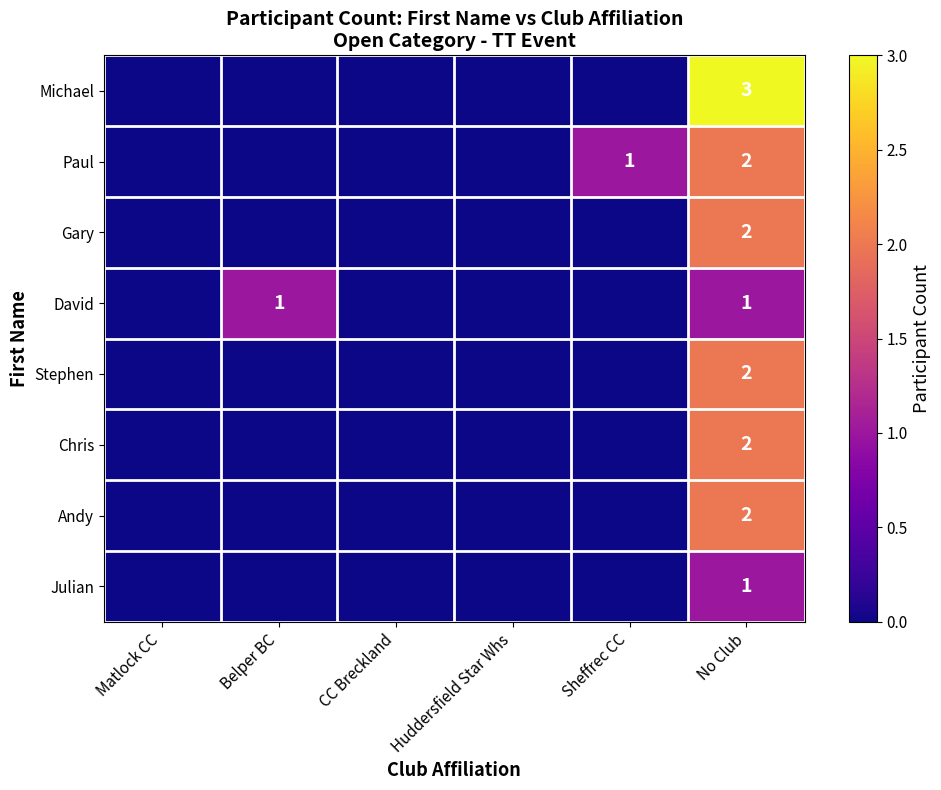

True or false: Julian has a value of 0 at No Club.

False